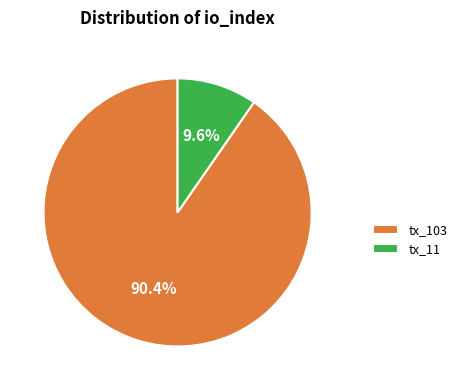

How many slices are in this pie chart?

2